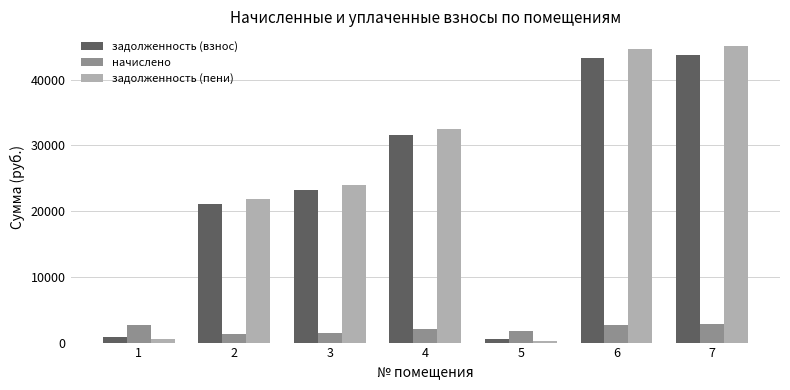

What is the total value across all series at 4?

66004.1